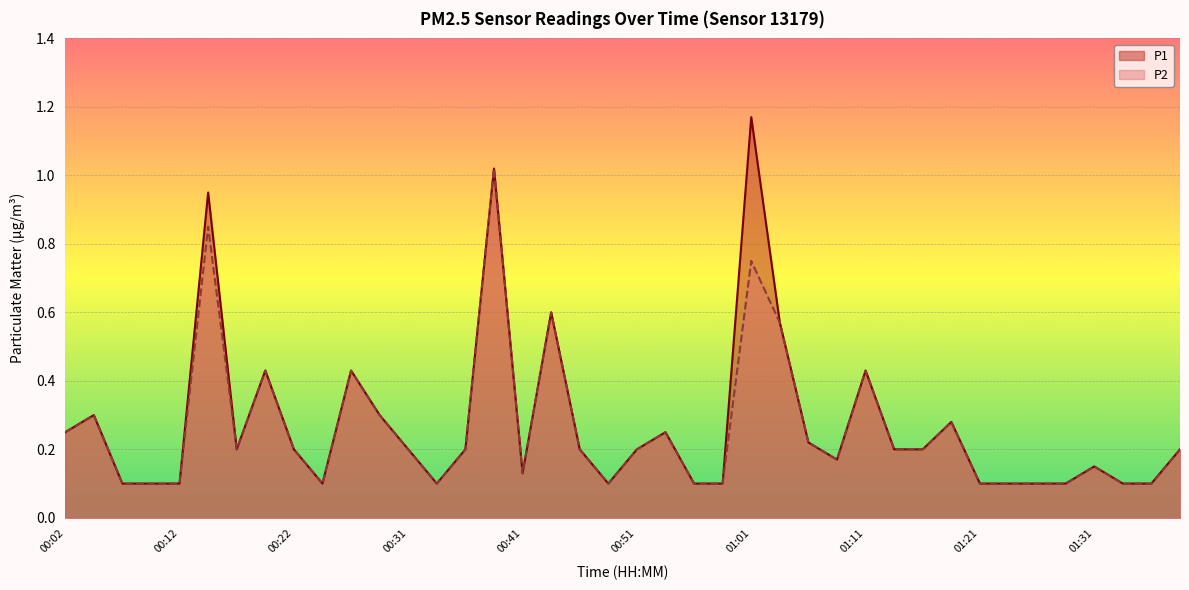

Which series has the largest total across all categories?

P1